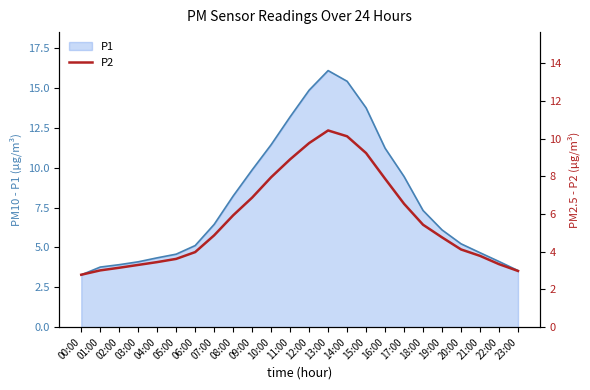

At which category does the data reach its first local peak?

13:00